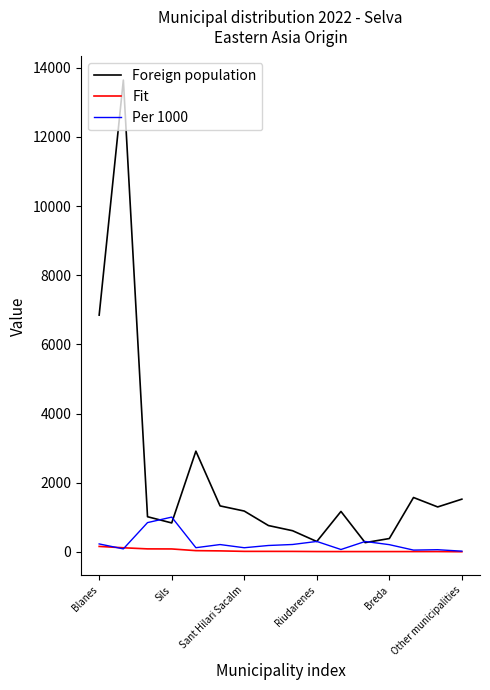

What is the maximum value shown in the chart?

13645